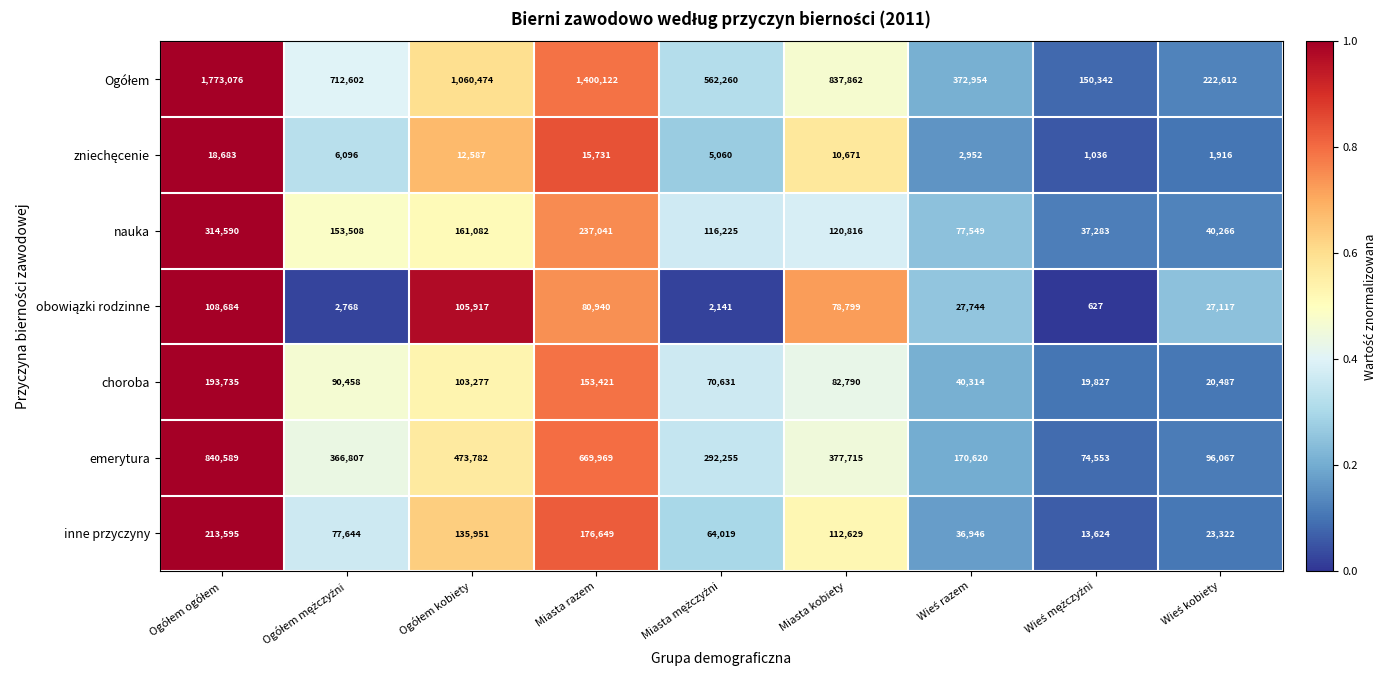

What is the average value of the inne przyczyny series?

94931